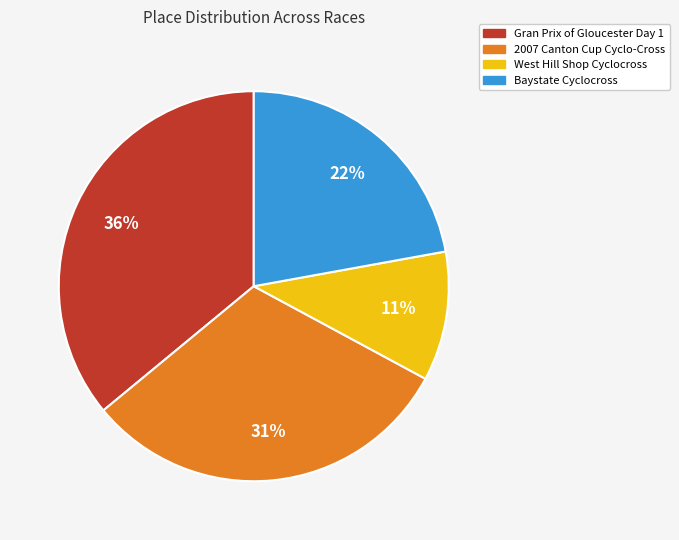

Is the sum of Gran Prix of Gloucester Day 1 and West Hill Shop Cyclocross greater than half?

No